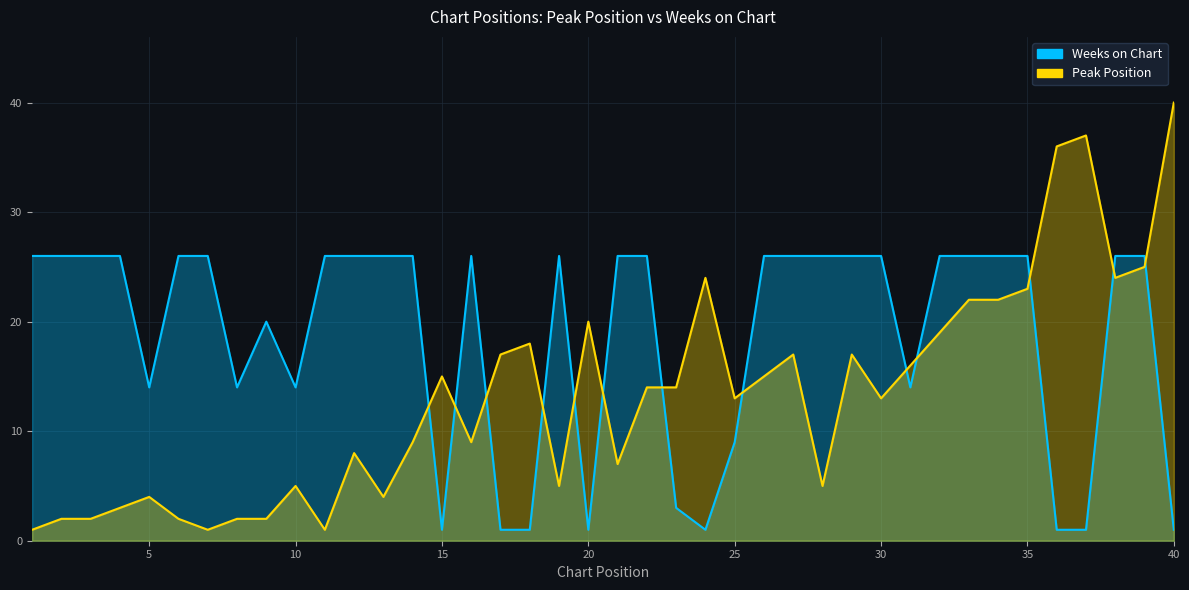

Reading left to right, list all the values displayed in this chart.

Peak Position: 1	2	2	3	4	2	1	2	2	5	1	8	4	9	15	9	17	18	5	20	7	14	14	24	13	15	17	5	17	13	16	19	22	22	23	36	37	24	25	40
Weeks on Chart: 26	26	26	26	14	26	26	14	20	14	26	26	26	26	1	26	1	1	26	1	26	26	3	1	9	26	26	26	26	26	14	26	26	26	26	1	1	26	26	1